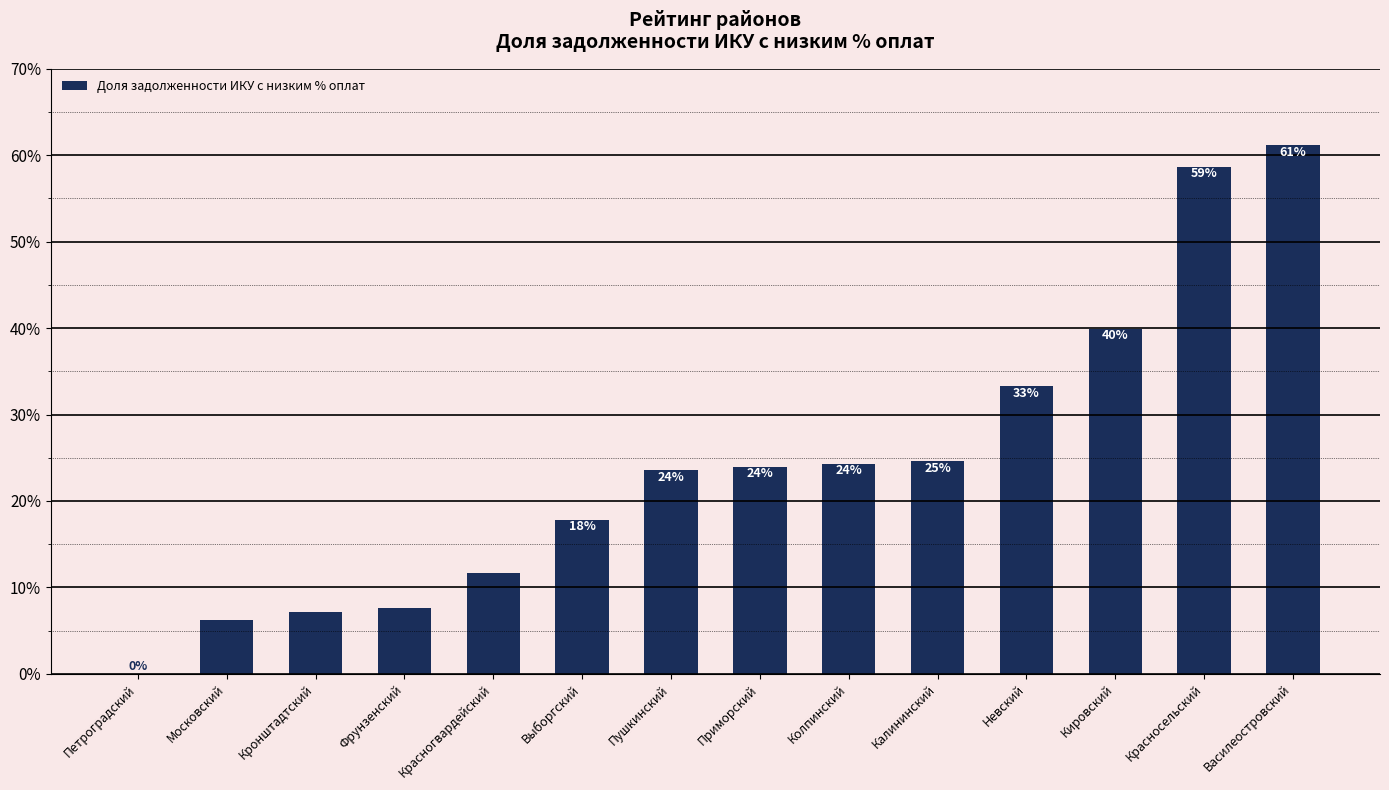

Are the bars horizontal?

No